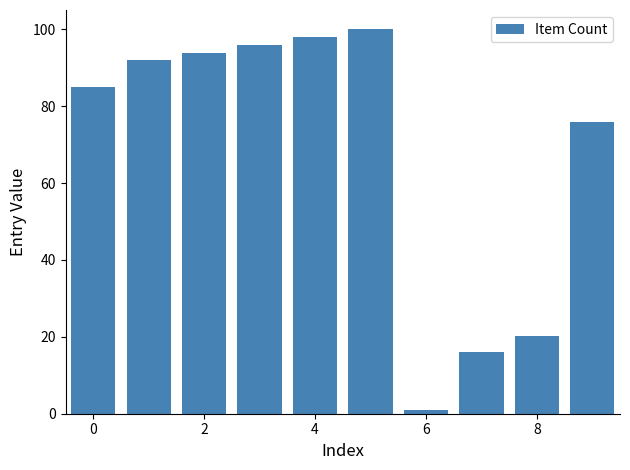

What is the difference between the maximum and minimum values?

99.0